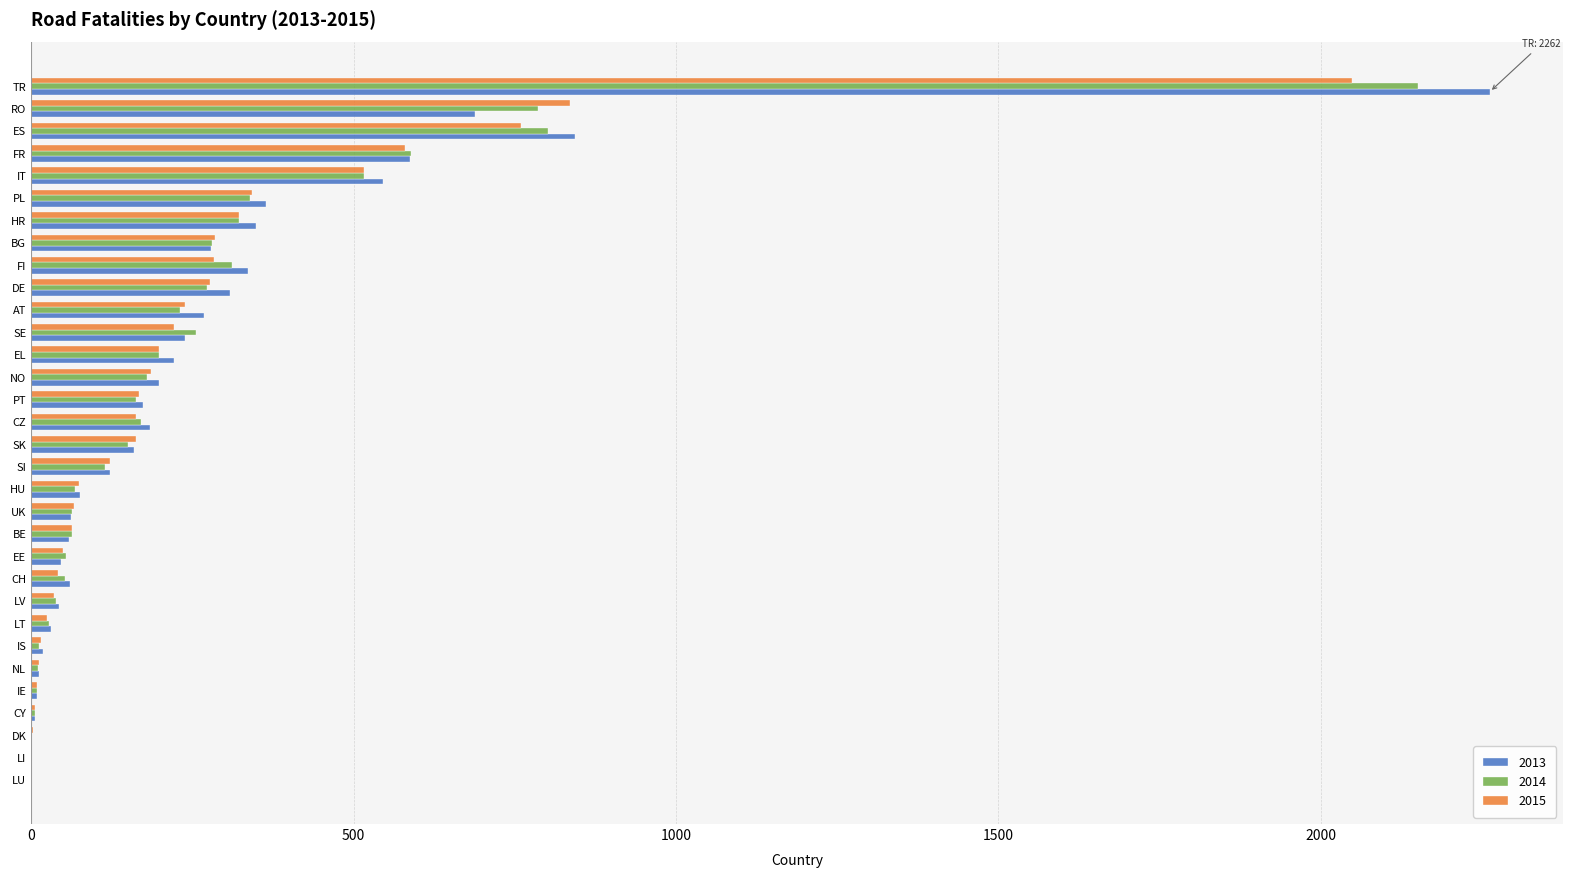

What is the sum of all 2014 values?

8240